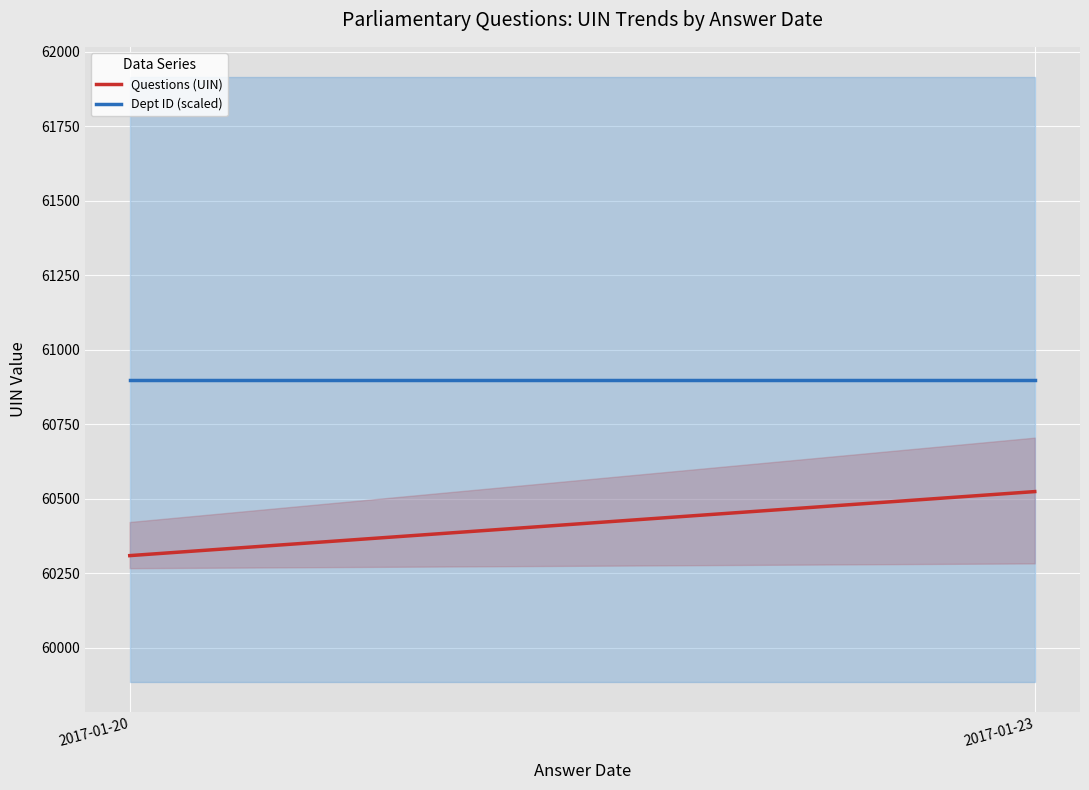

What is the sum of all Dept ID (scaled) values?

121800.0